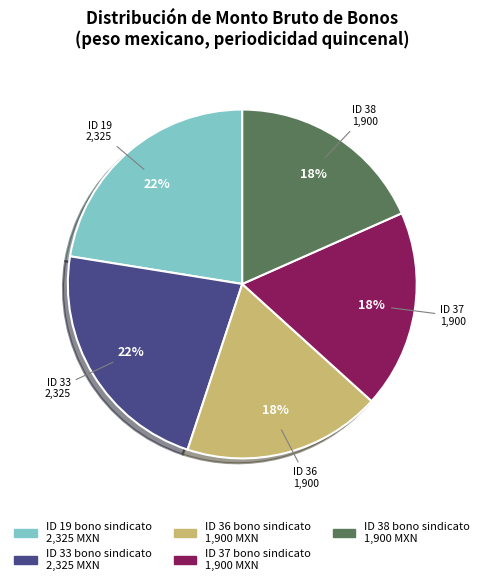

Is there any slice that represents more than half of the pie?

No